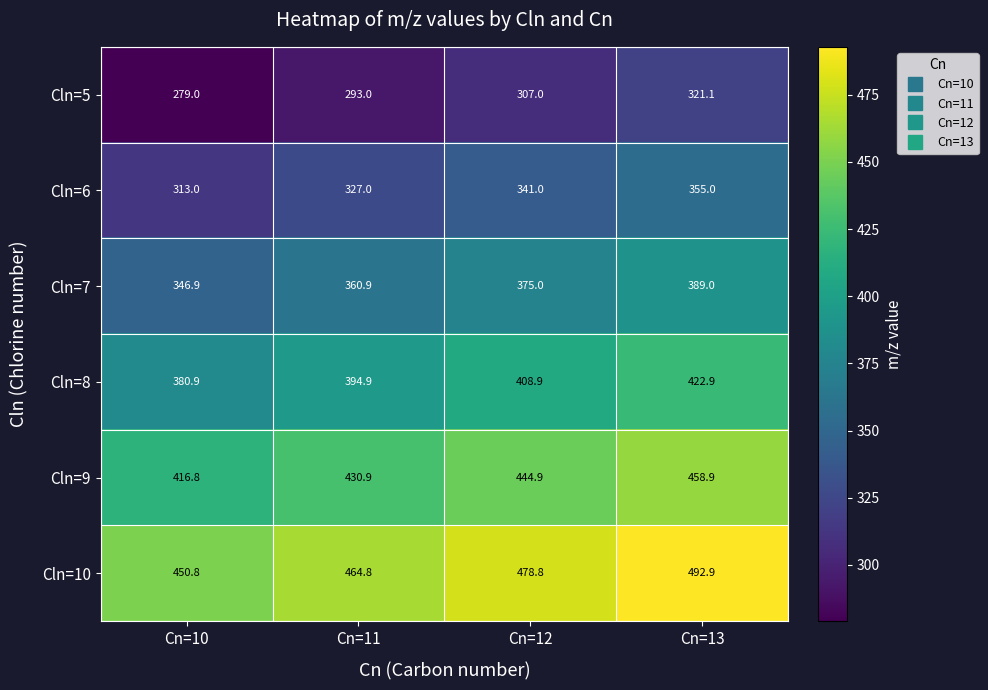

Reading left to right, list all the values displayed in this chart.

Cln=5: Cn=10=279.0	Cn=11=293.0	Cn=12=307.0	Cn=13=321.1
Cln=6: Cn=10=313.0	Cn=11=327.0	Cn=12=341.0	Cn=13=355.0
Cln=7: Cn=10=346.9	Cn=11=360.9	Cn=12=375.0	Cn=13=389.0
Cln=8: Cn=10=380.9	Cn=11=394.9	Cn=12=408.9	Cn=13=422.9
Cln=9: Cn=10=416.8	Cn=11=430.9	Cn=12=444.9	Cn=13=458.9
Cln=10: Cn=10=450.8	Cn=11=464.8	Cn=12=478.8	Cn=13=492.9